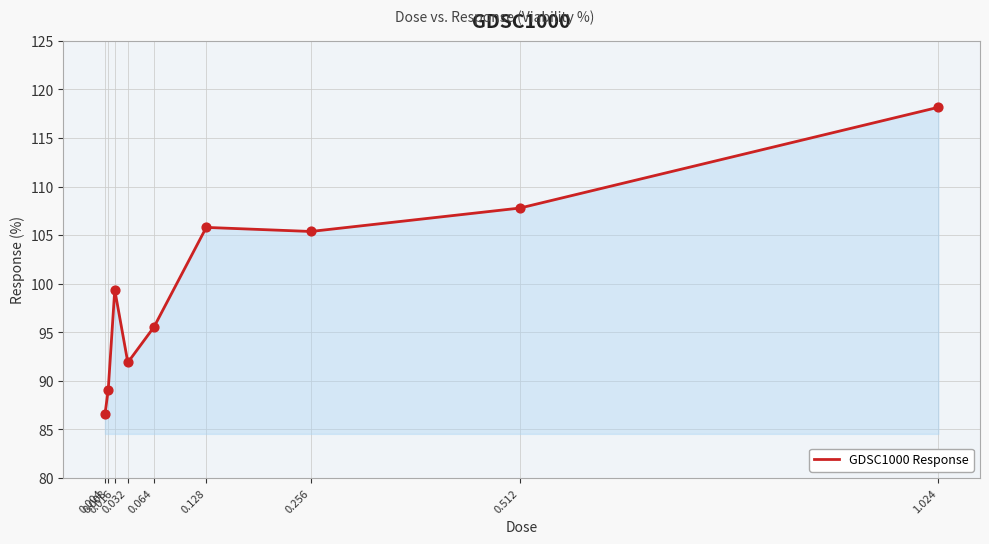

Approximately how many times larger is the value at 0.004 compared to 1.024?

0.7